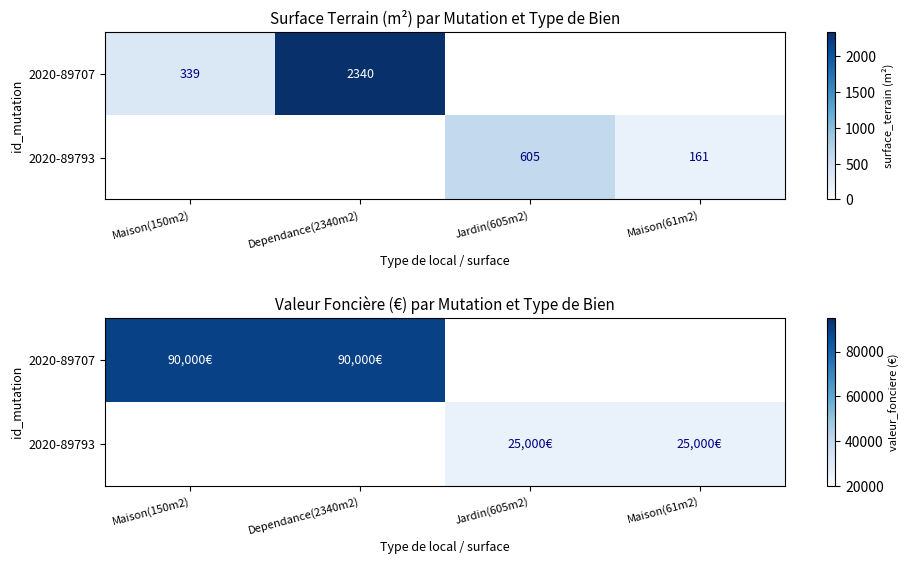

What is the maximum value for 2020-89707?

90000.0